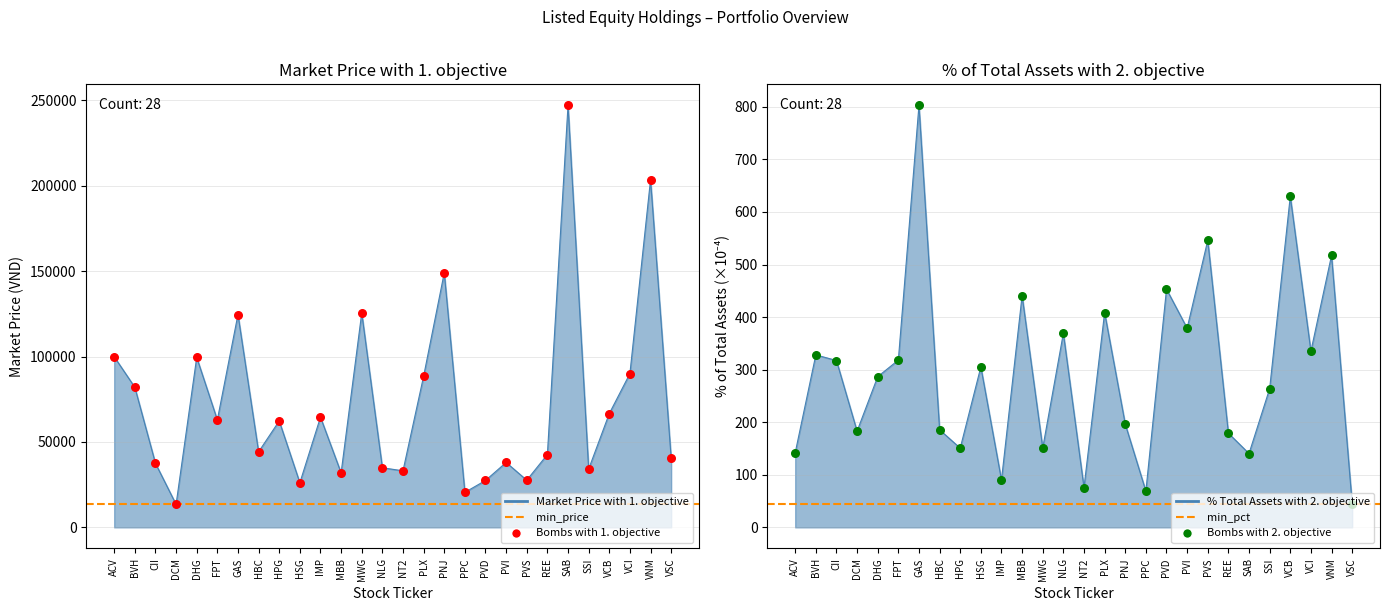

Which series contains the highest Y value?

Market Price